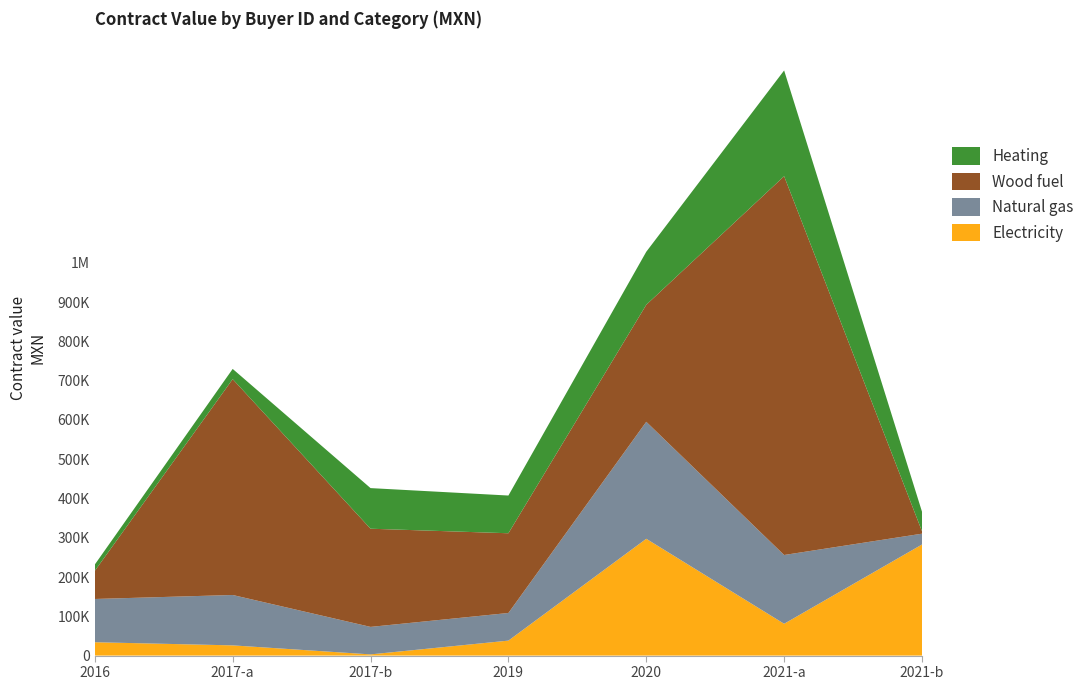

Reading left to right, extract all data points from this chart.

Electricity: 34019.1	26000.0	3040.0	38104.6	297413.8	81000.0	282843.0
Natural gas: 110100.0	128290.0	70000.0	70383.6	297896.5	175120.0	27550.9
Wood fuel: 71700.0	549652.2	250000.0	203000.0	297931.0	964488.8	6210.9
Heating: 16078.5	26000.0	103401.2	96020.8	135000.0	269310.3	49810.4